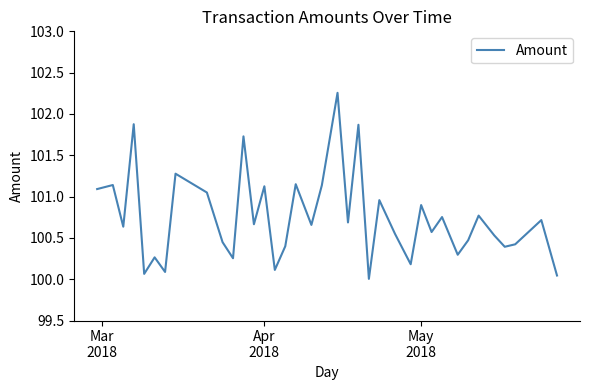

What is the difference between the maximum and minimum values?

2.3